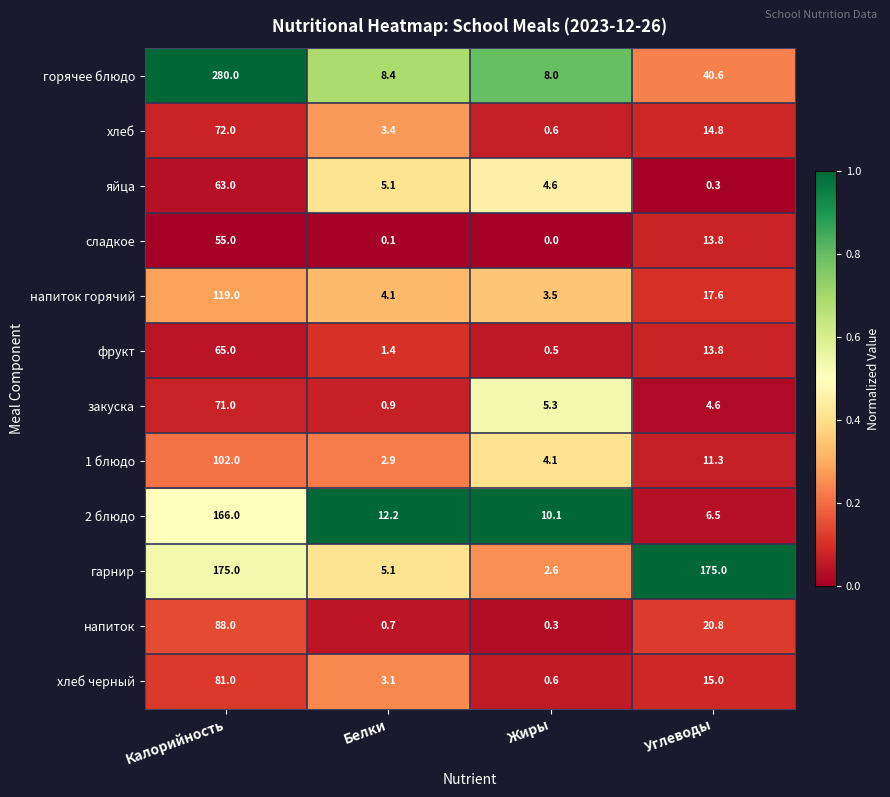

What is the sum of the 2 блюдо values at Калорийность and Углеводы?

172.5